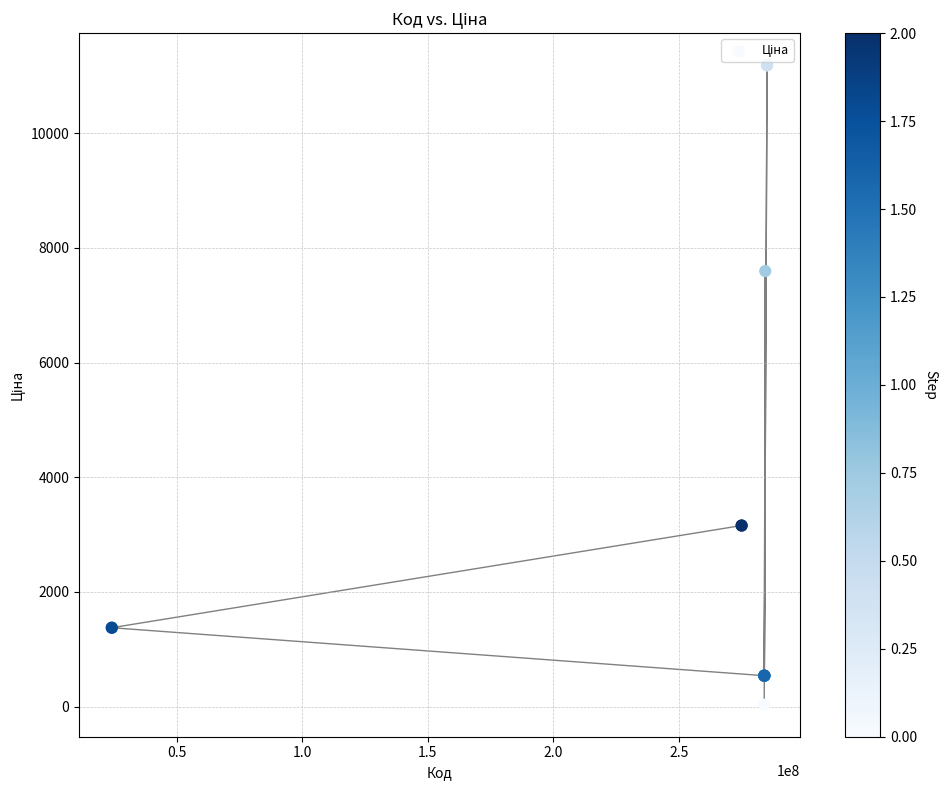

What Y value in the scatter plot is closest to 5610?

7596.5